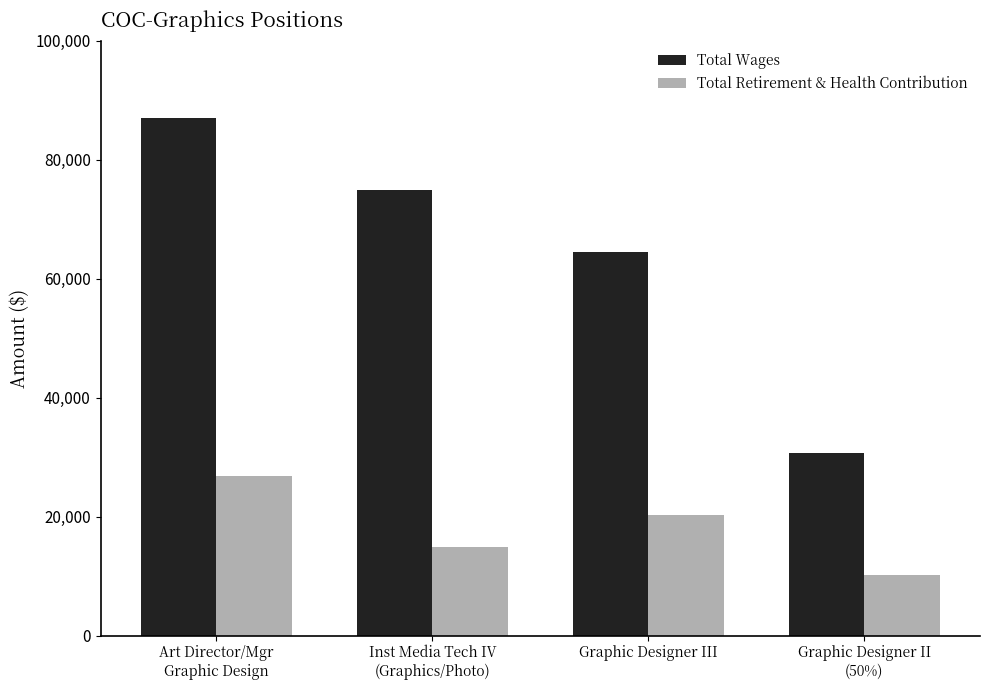

At which label does Total Wages first exceed 74974?

Art Director/Mgr
Graphic Design